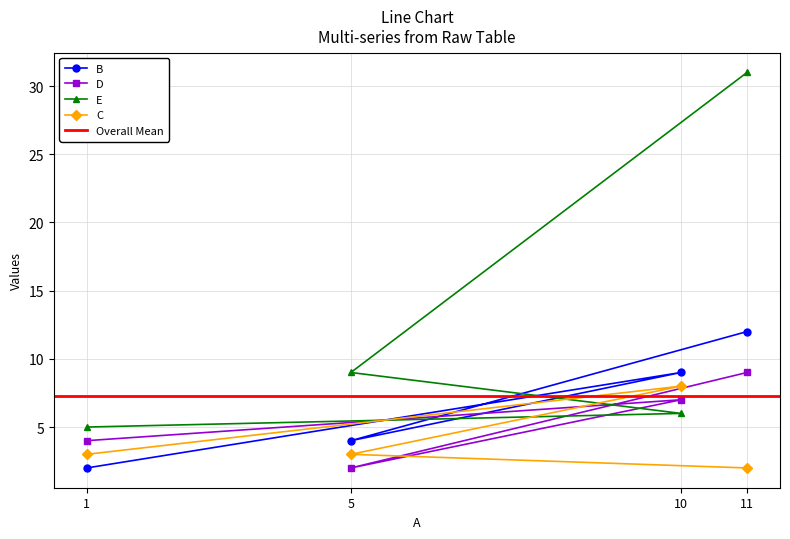

Does the chart display data point markers on the line(s)?

Yes